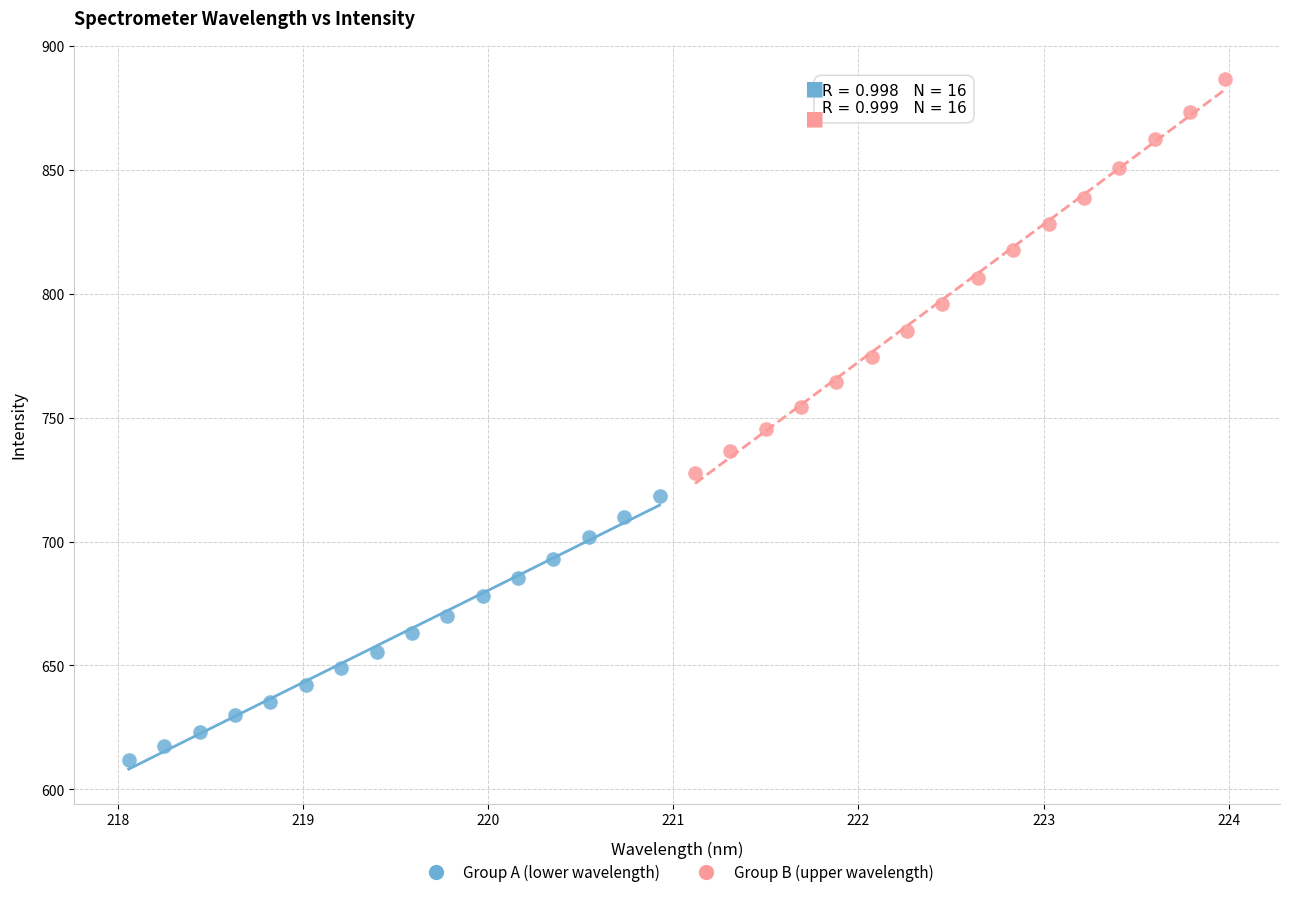

Which series reaches the minimum Y coordinate?

Group A (lower wavelength)